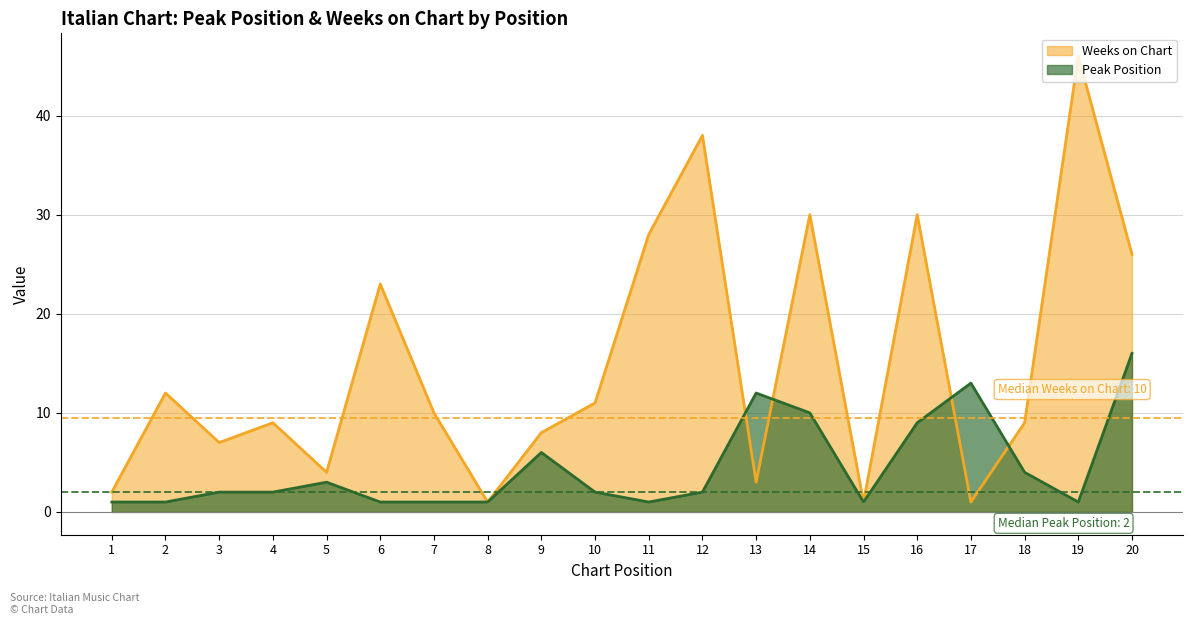

What is the difference between the maximum and minimum values in the Peak Position series?

15